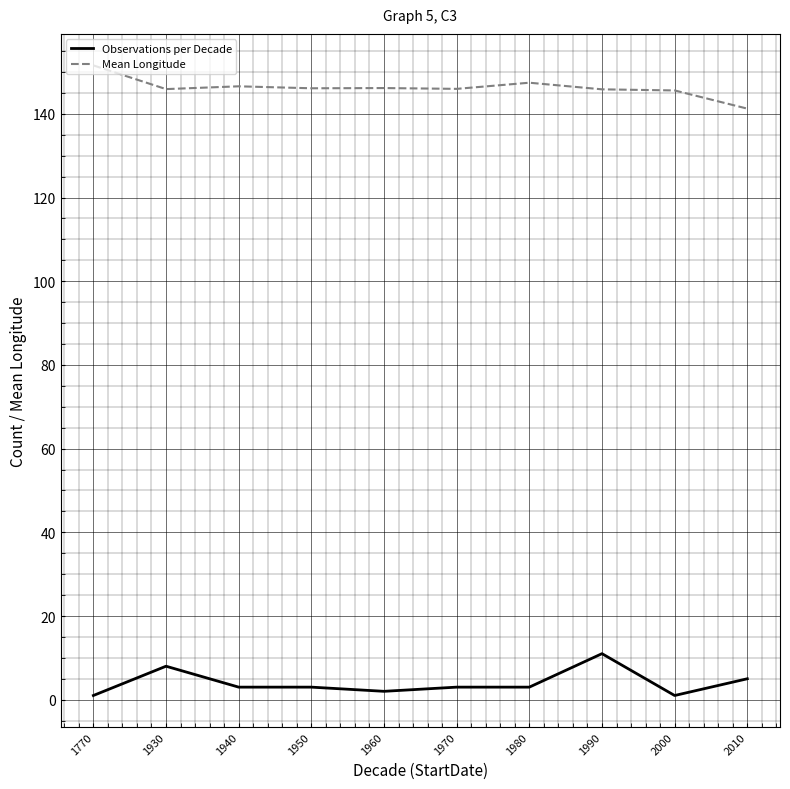

At which category does the chart reach its peak across all series?

1770